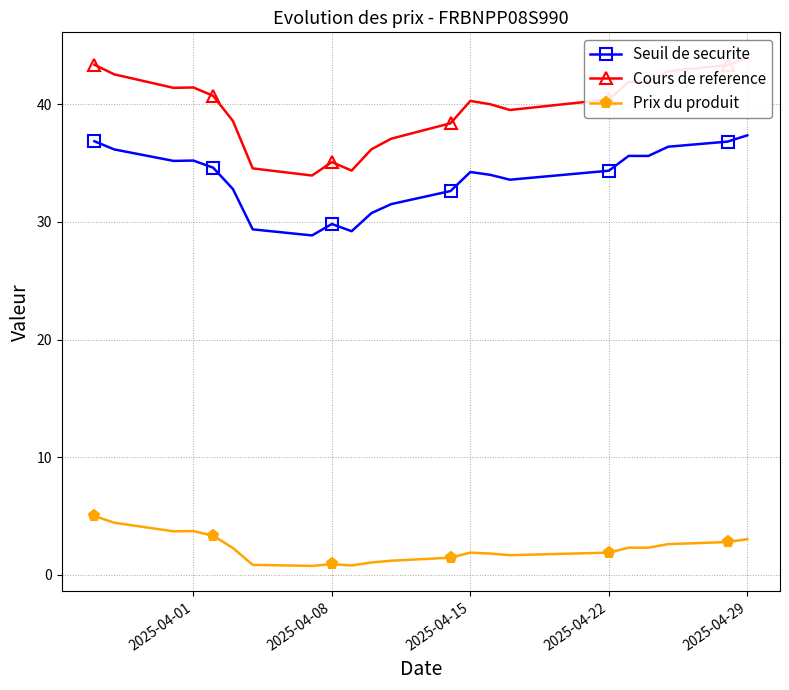

List the series in order of their overall mean, lowest first.

Prix du produit, Seuil de securite, Cours de reference